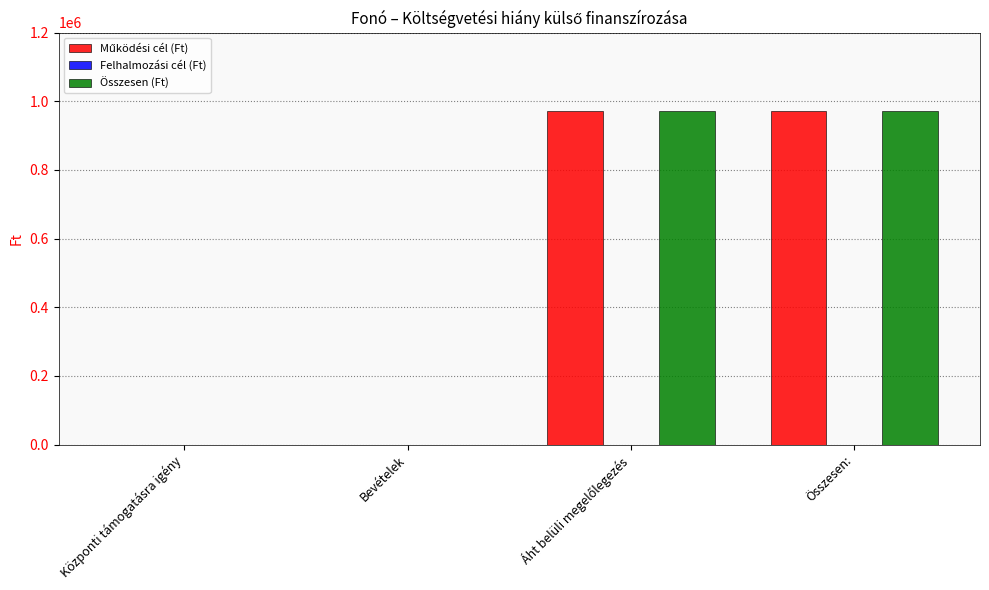

What is the maximum value shown in the chart?

970912